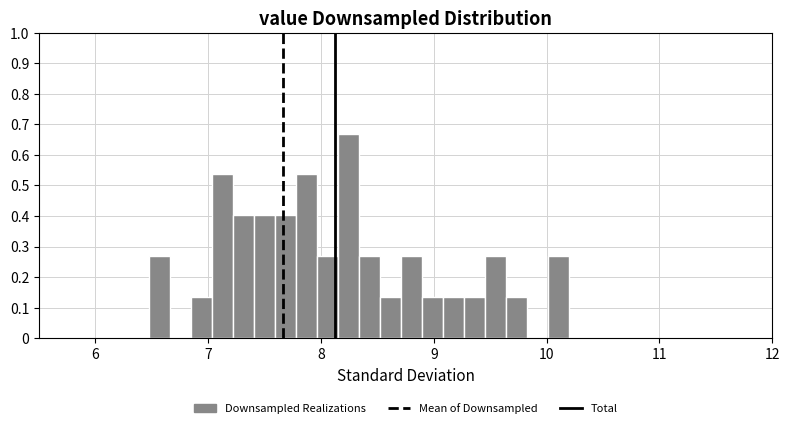

Read against the x-axis, roughly where is the centre of the tallest bar?

8.2